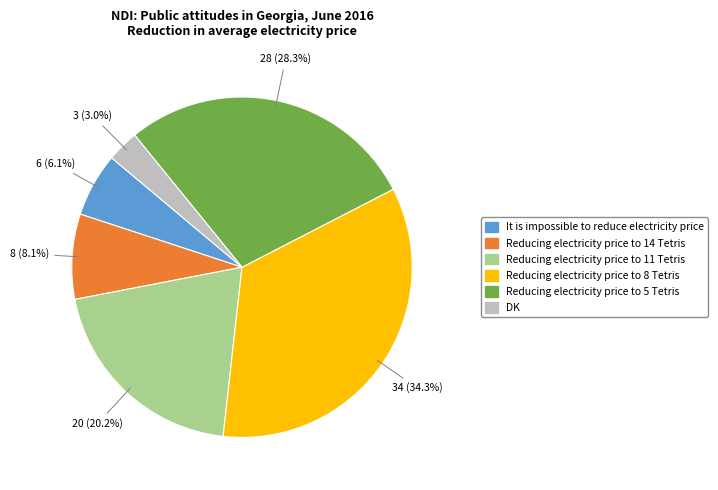

What percentage is the Reducing electricity price to 11 Tetris slice, to the nearest percent?

20%